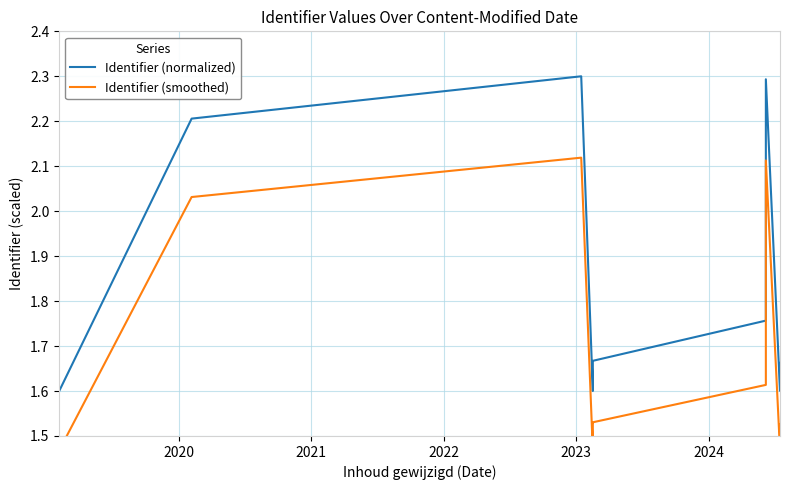

Is the value of Identifier (normalized) at 16 greater than the value of Identifier (smoothed) at 2023?

Yes